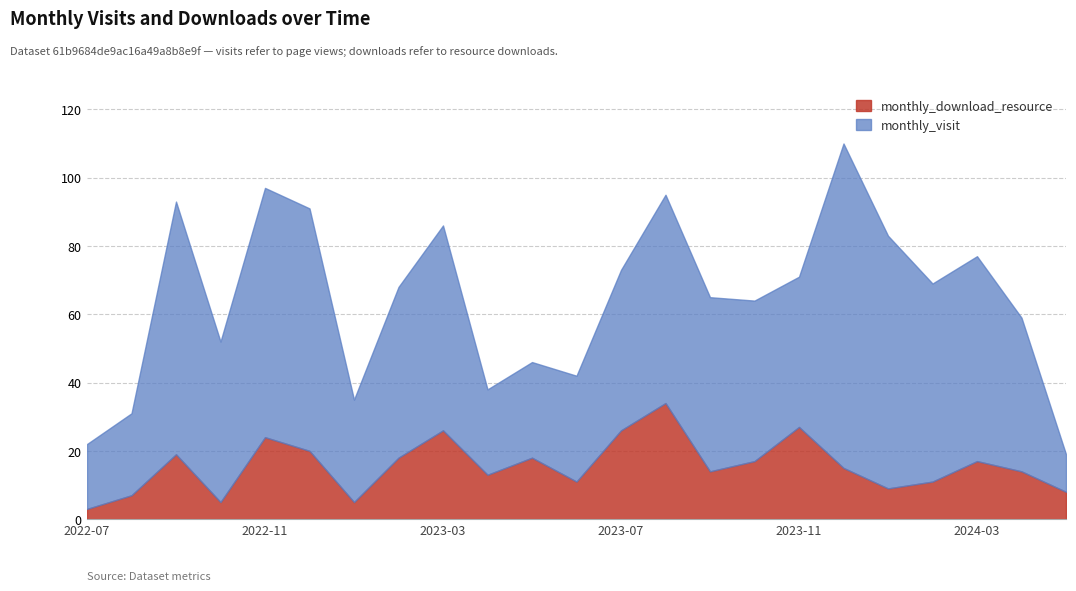

What is the difference between the second highest and second lowest values in the monthly_download_resource series?

22